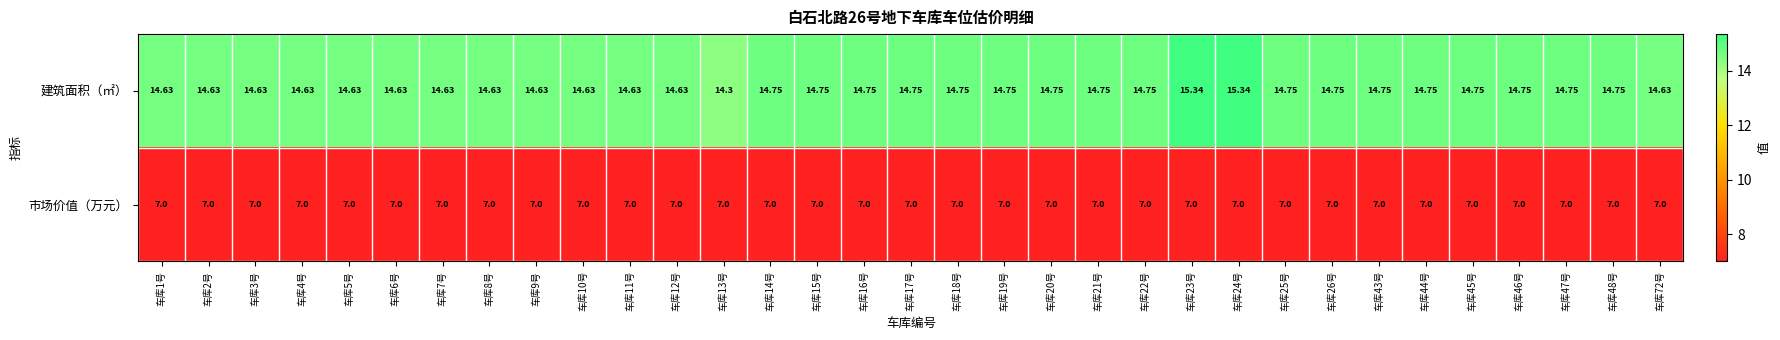

Which series changed the most between 车库26号 and 车库72号?

建筑面积（㎡）